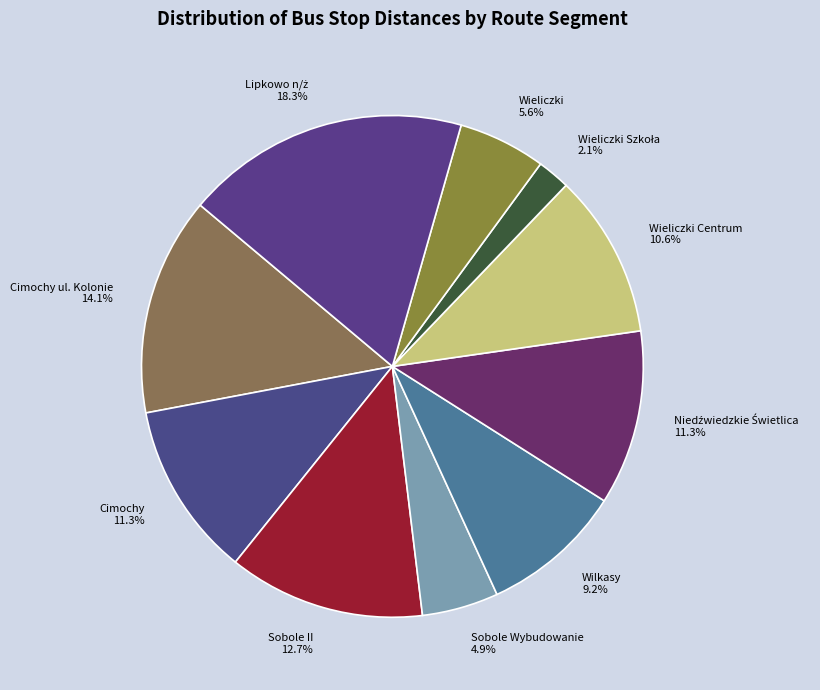

Does Sobole II represent more than half of the total?

No